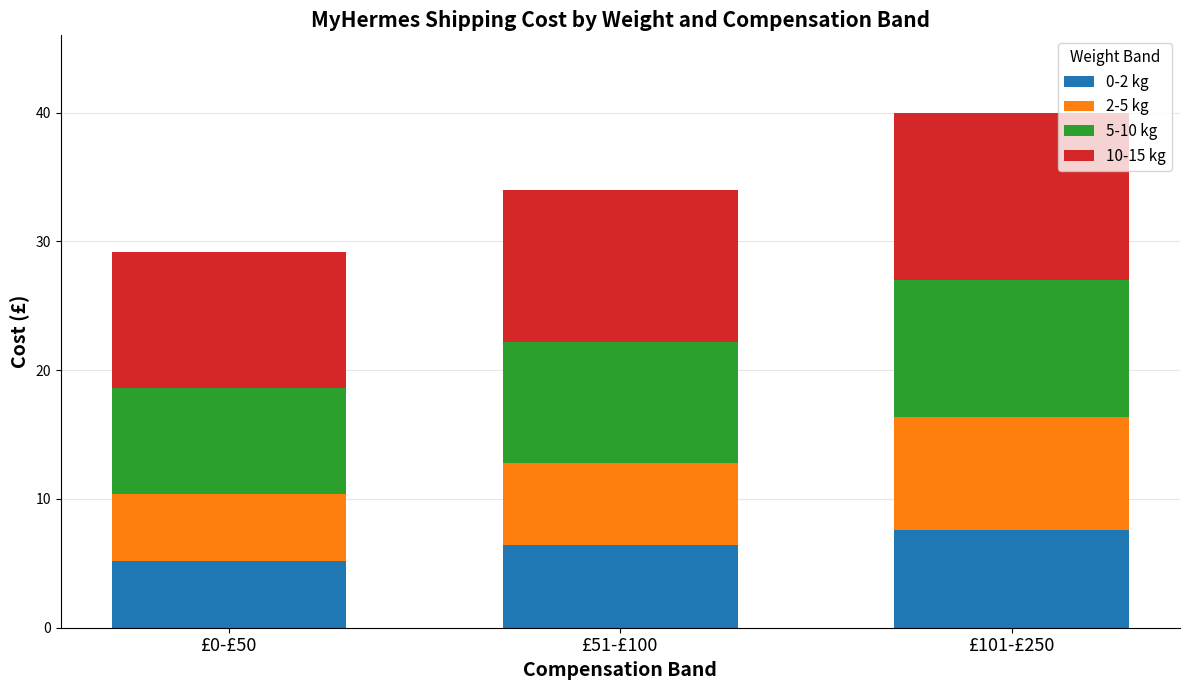

What is the highest value of the 0-2 kg series?

7.6